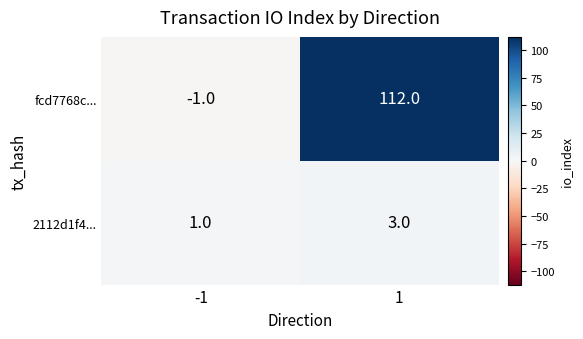

What is the greatest value displayed?

112